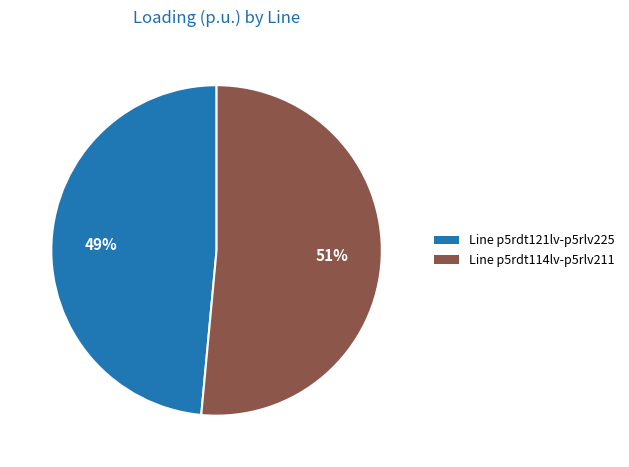

Between Line p5rdt121lv-p5rlv225 and Line p5rdt114lv-p5rlv211, which is larger?

Line p5rdt114lv-p5rlv211